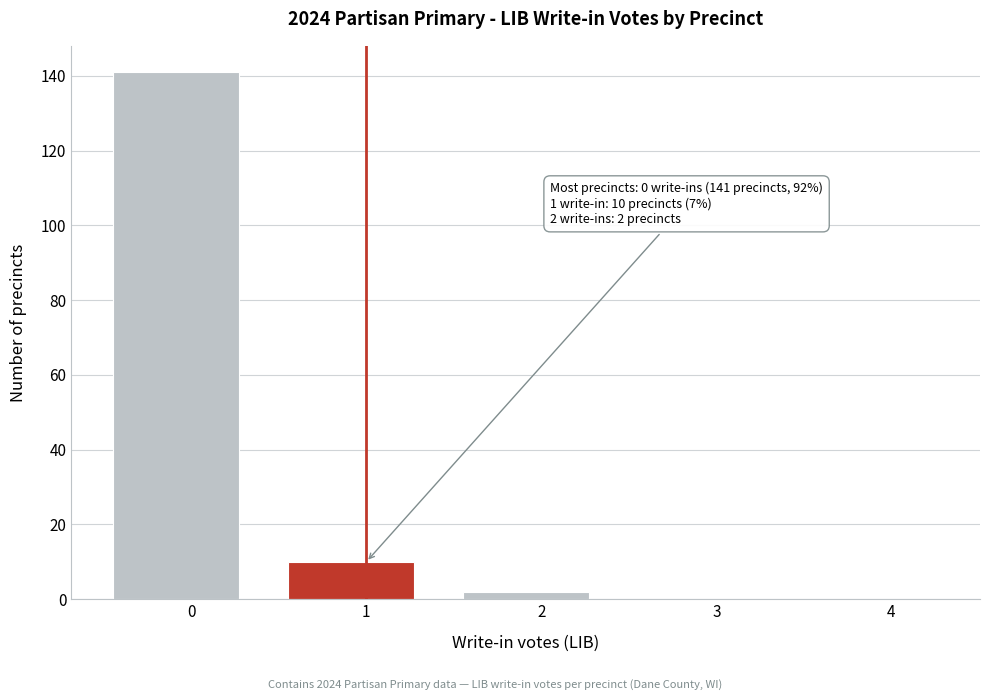

Reading left to right, list all the values displayed in this chart.

0=141	1=10	2=2	3=0	4=0